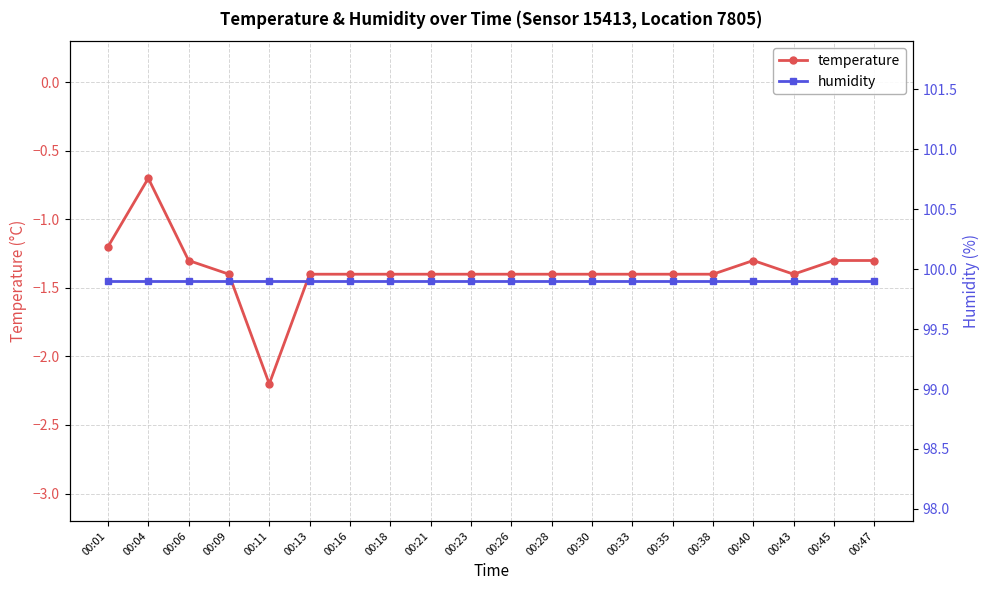

Between 00:47 and 00:28, which is larger?

00:47